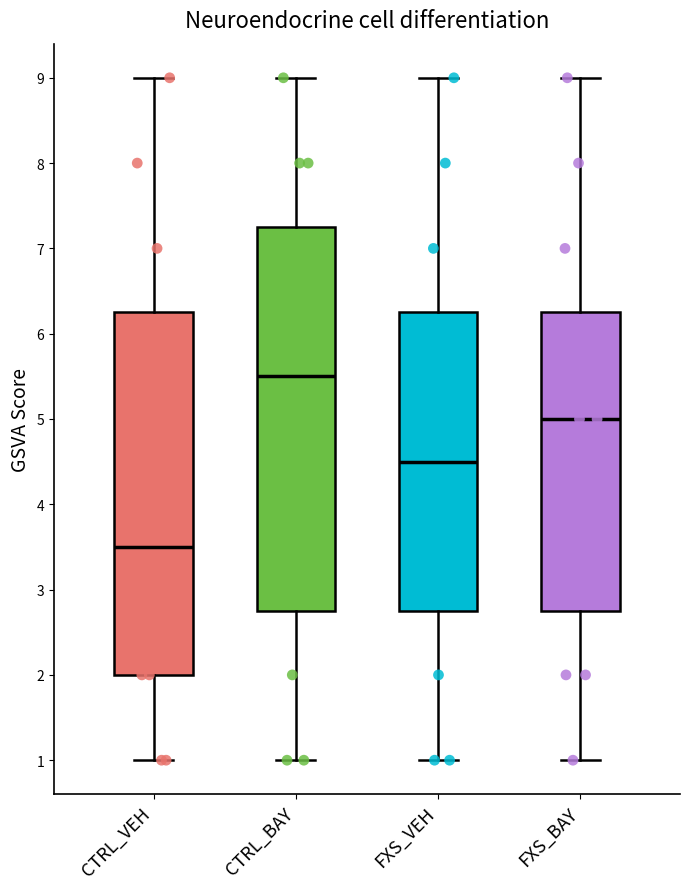

Where is the lower edge of the box for FXS_VEH on the y-axis? The values are not printed on the chart, so give them approximately, as read against the axis.

2.8